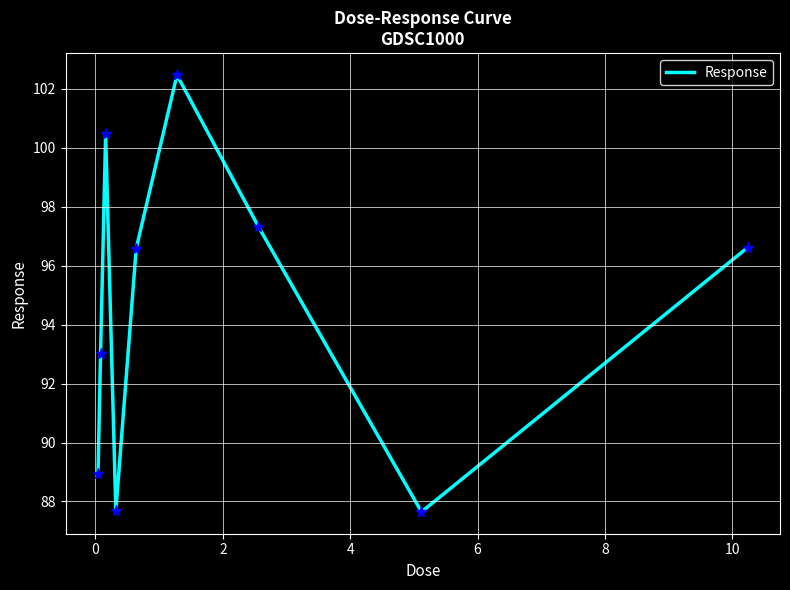

What is the minimum value shown in the chart?

87.6